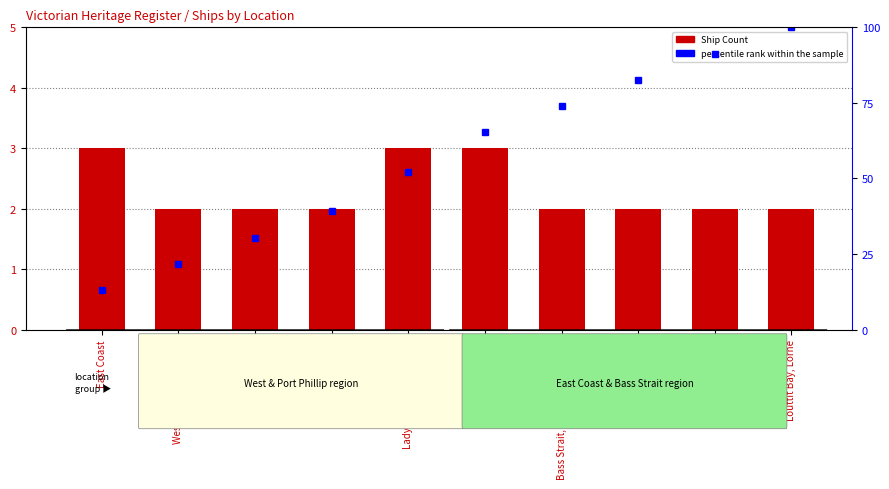

At which category is the sum across all series the highest?

Louttit Bay, Lorne